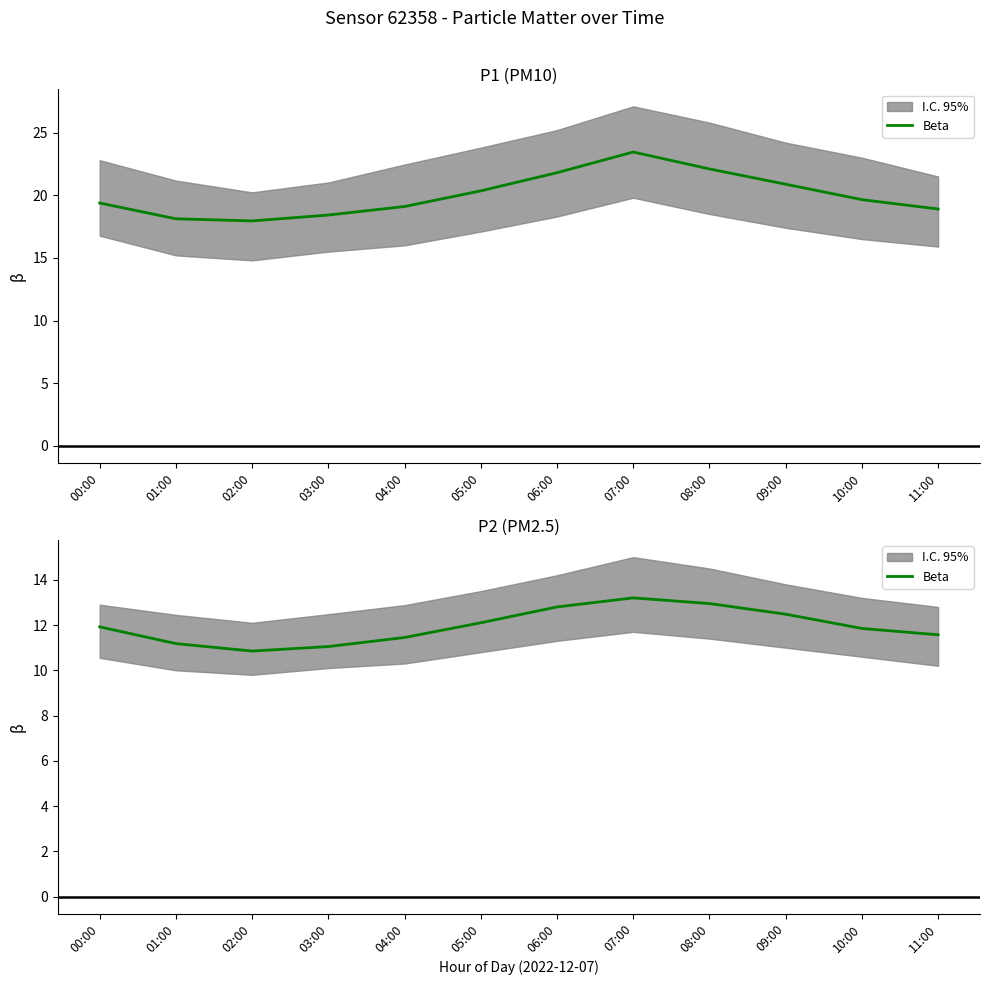

What is the smallest value displayed?

10.8